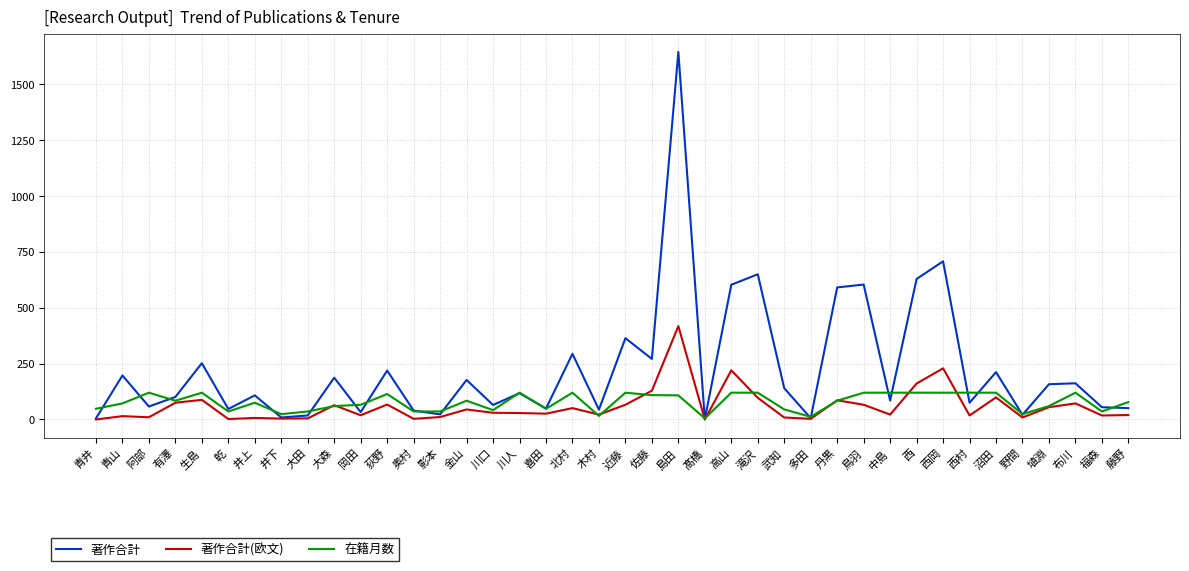

Which series changed the most between 有澤 and 西?

著作合計